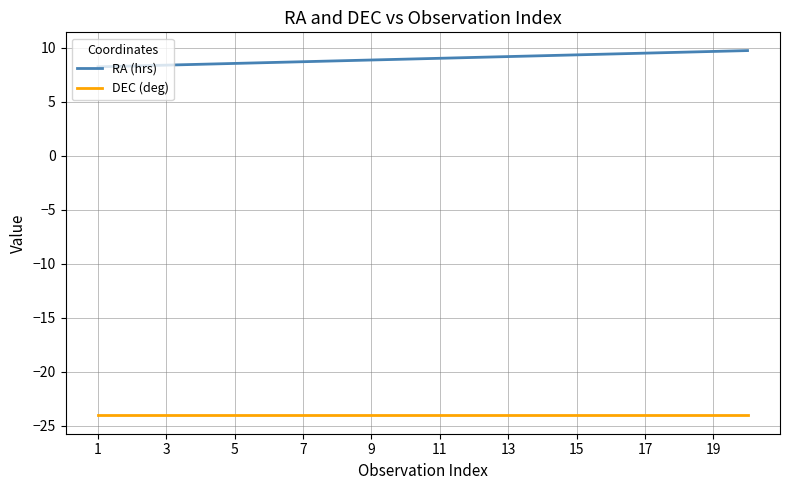

Which series has the widest spread of values?

RA (hrs)